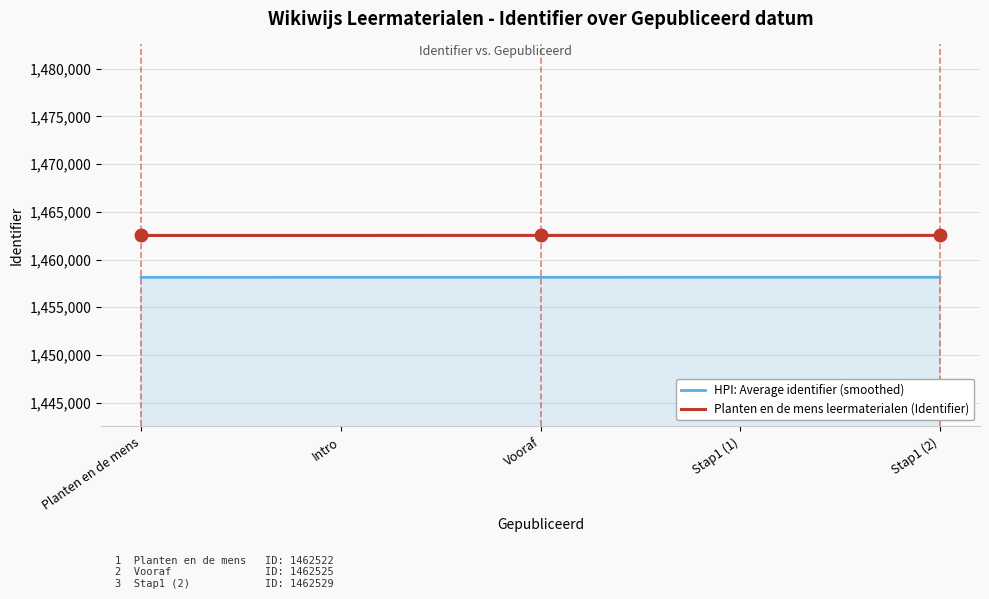

What is the lowest value of the HPI: Average identifier (smoothed) series?

1458134.4